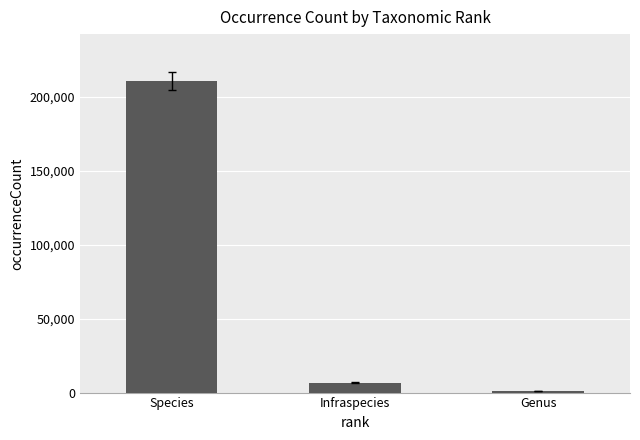

Rank the categories by value from lowest to highest.

Genus, Infraspecies, Species